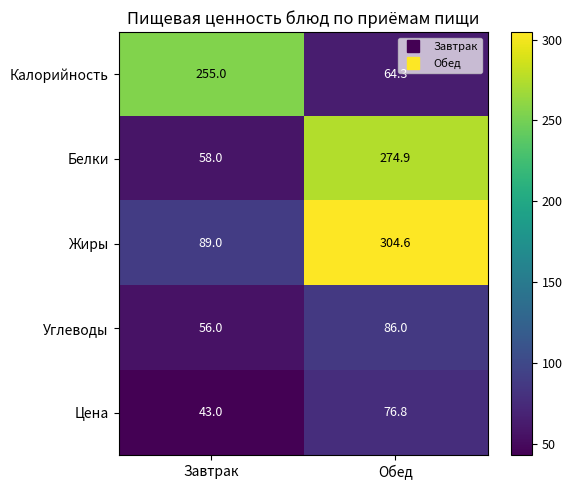

The Белки series shows 450.6 at Обед. True or false?

False